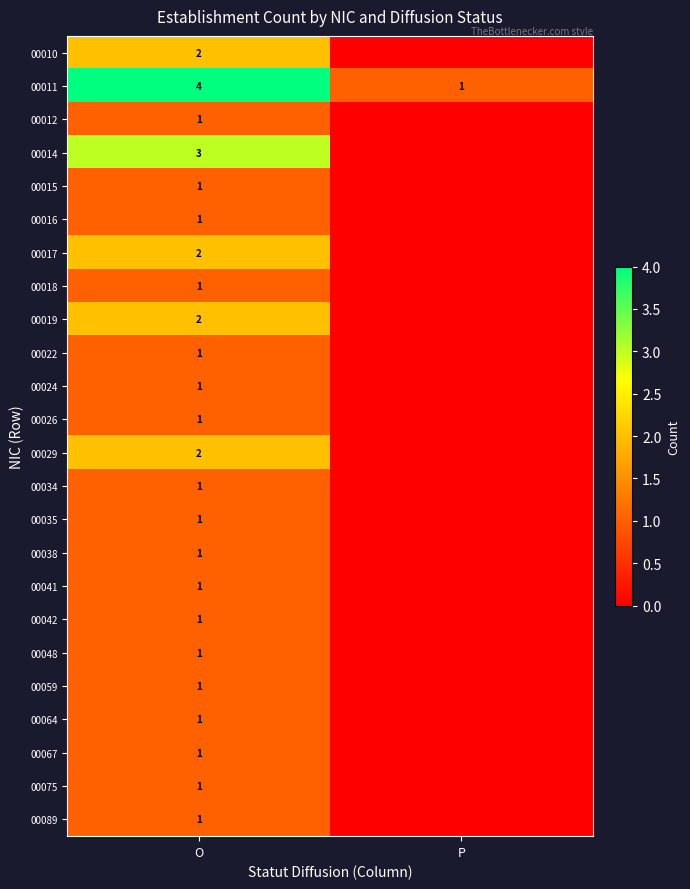

True or false: 00015 has a value of 1 at O.

True